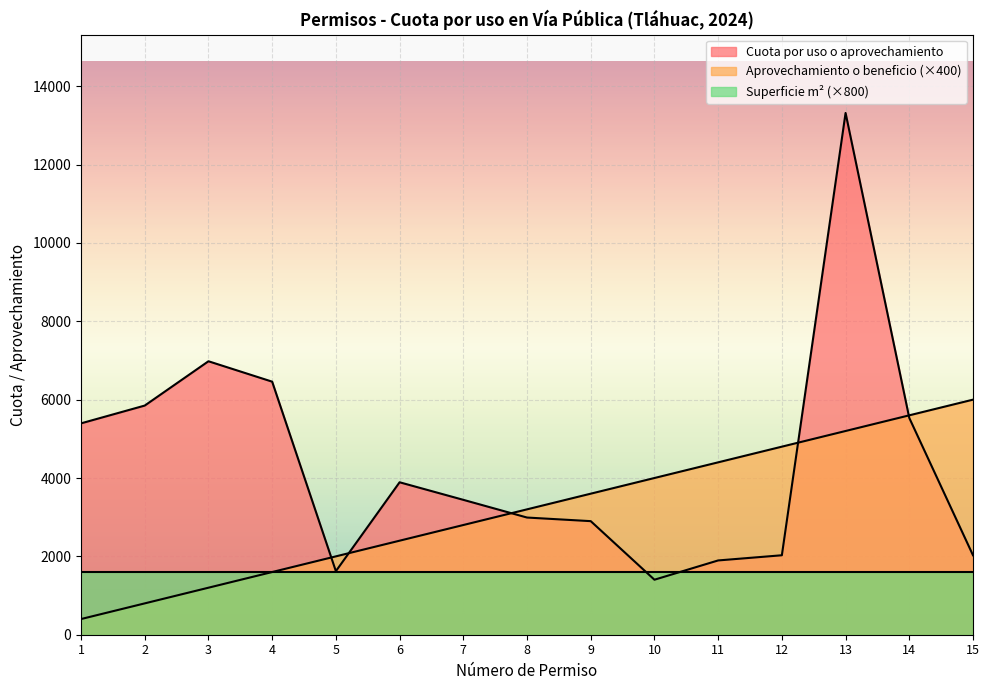

How many series are shown in this chart?

3